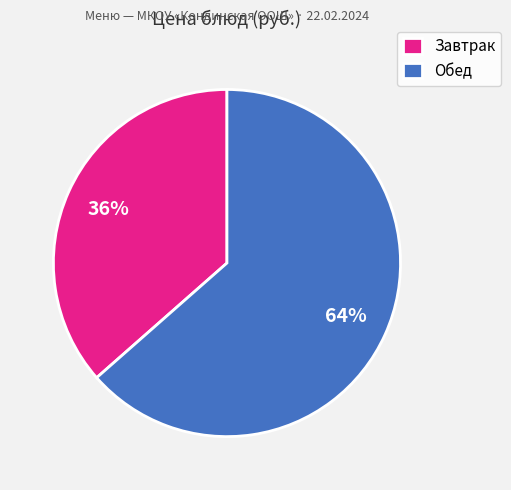

Which slice is the largest?

Обед